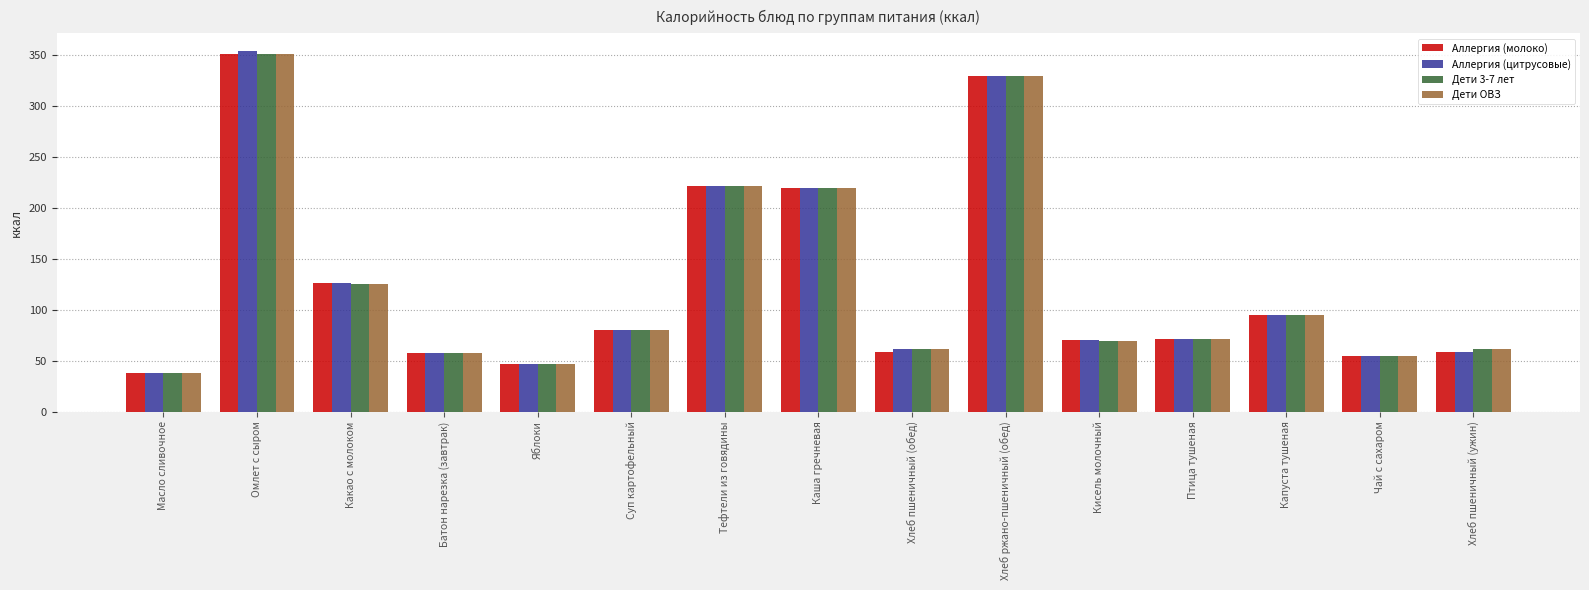

Is it true that Аллергия (молоко) equals 37.7 at Батон нарезка (завтрак)?

False